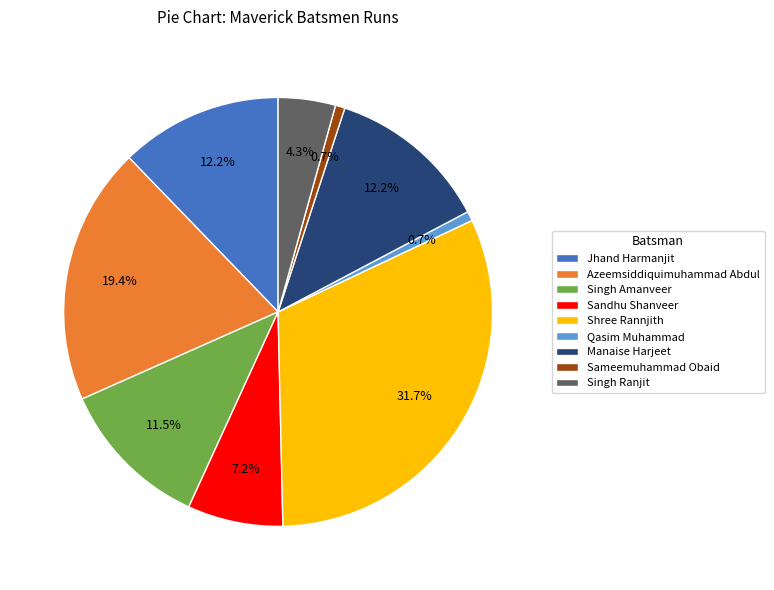

Is Manaise Harjeet the majority of the pie?

No